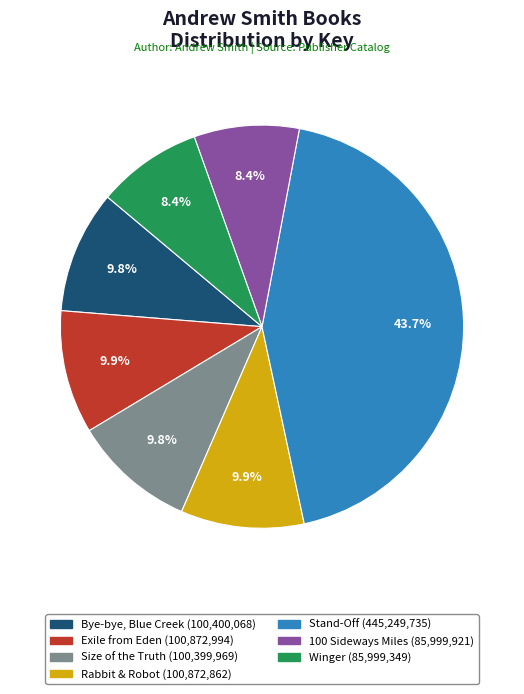

Is Rabbit & Robot the majority of the pie?

No